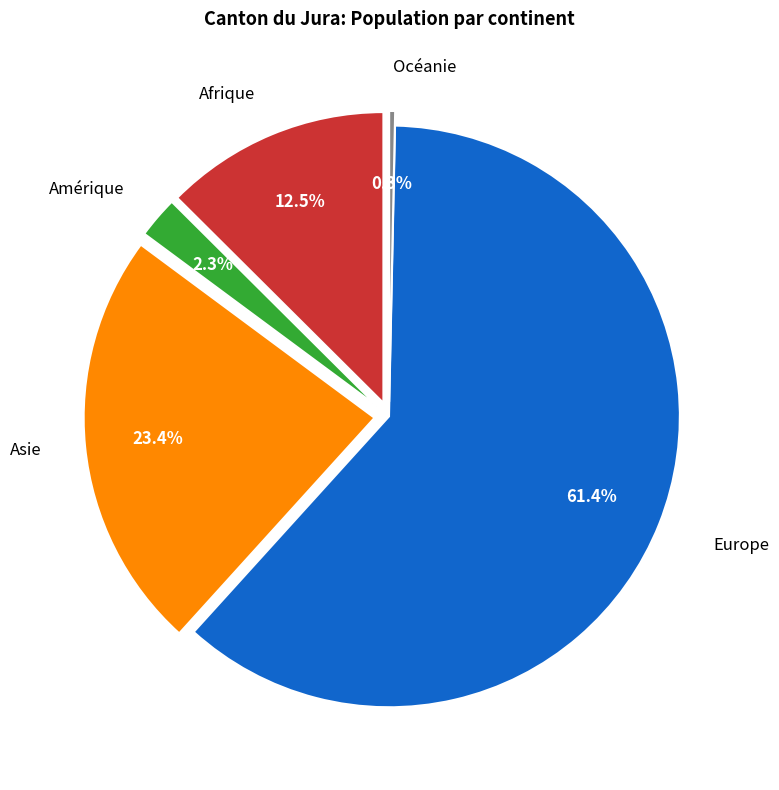

Count the number of slices in the pie.

5